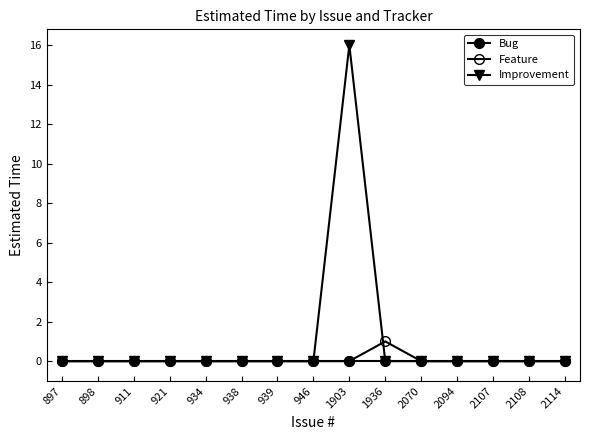

How many categories are shown in the chart?

15